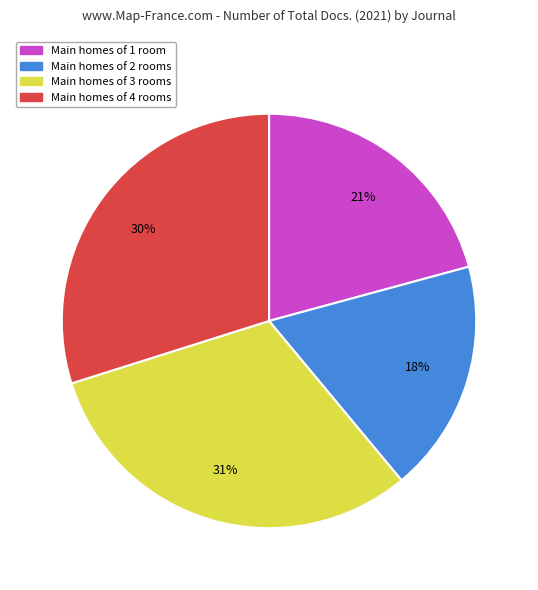

Count the number of slices in the pie.

4